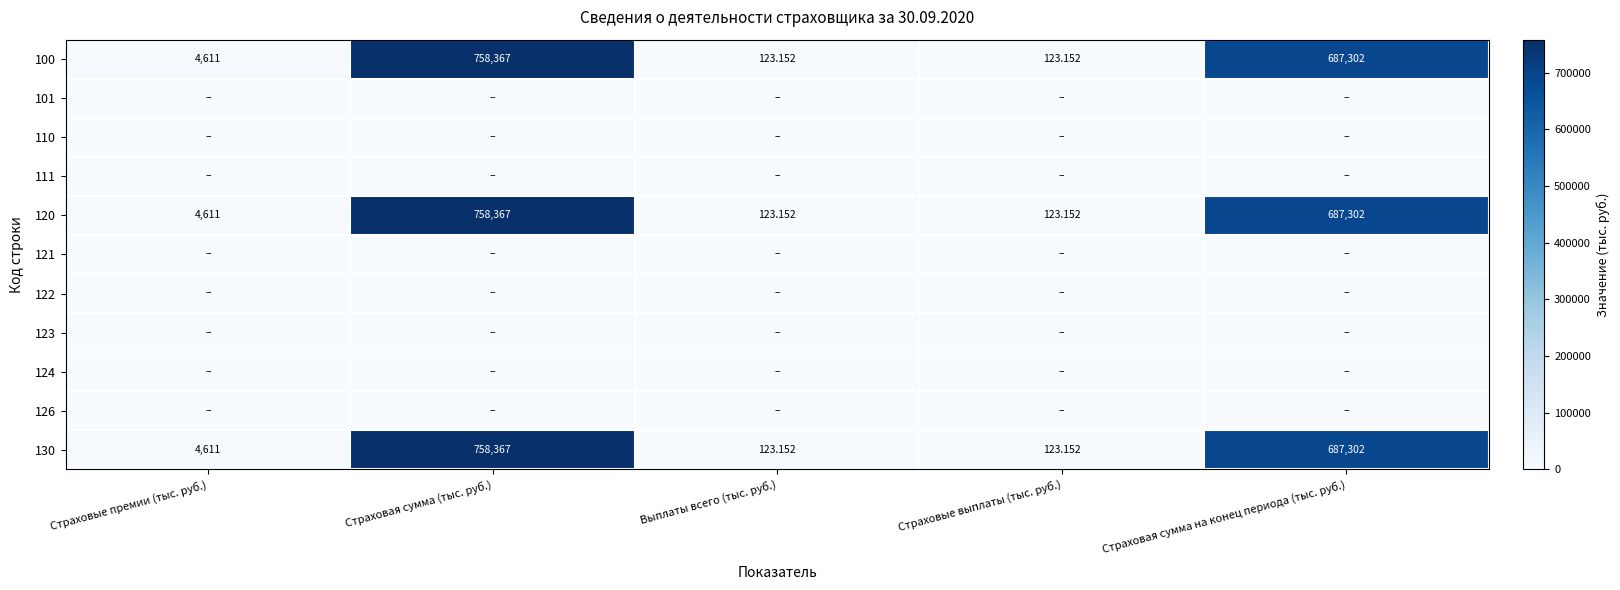

Which series changed the most between Страховая сумма (тыс. руб.) and Страховая сумма на конец периода (тыс. руб.)?

100